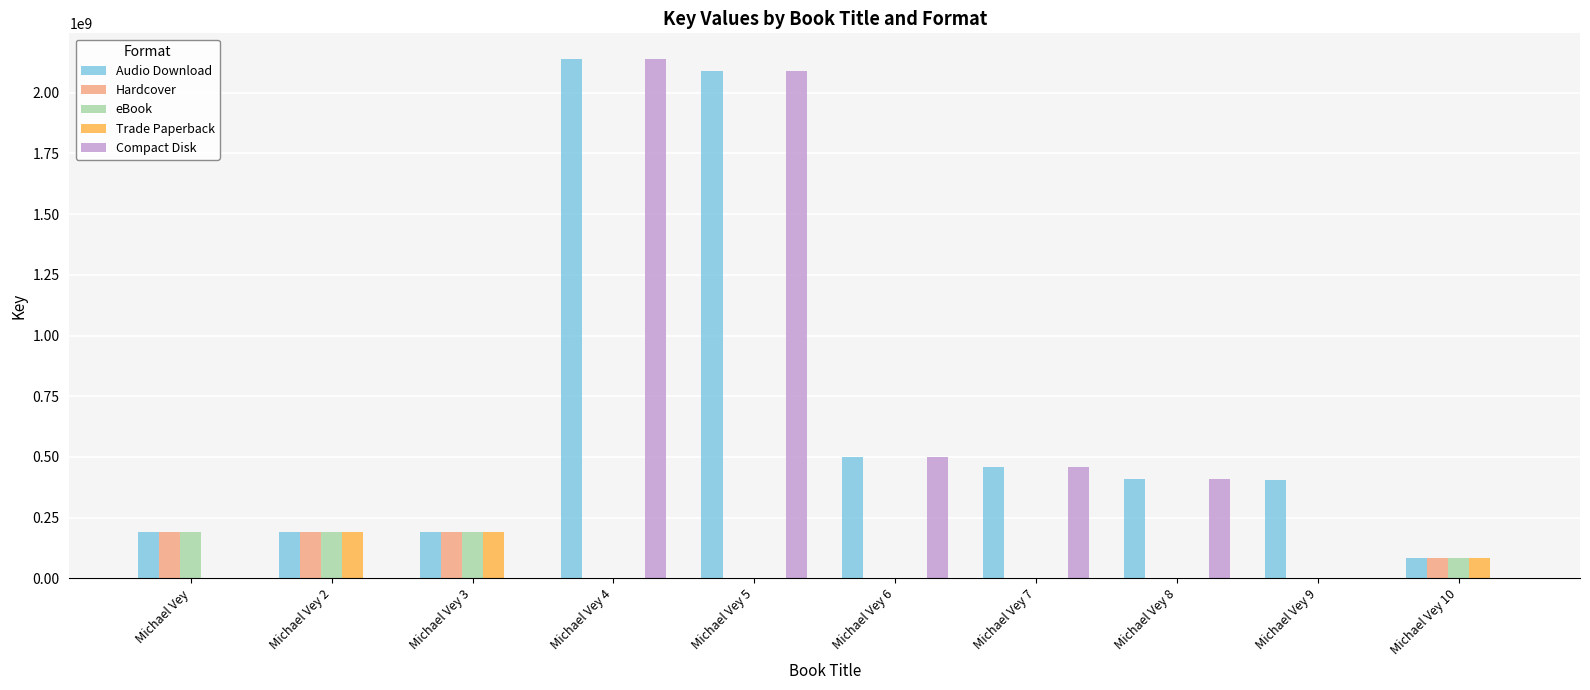

What is the total value across all series at Michael Vey?

572507376